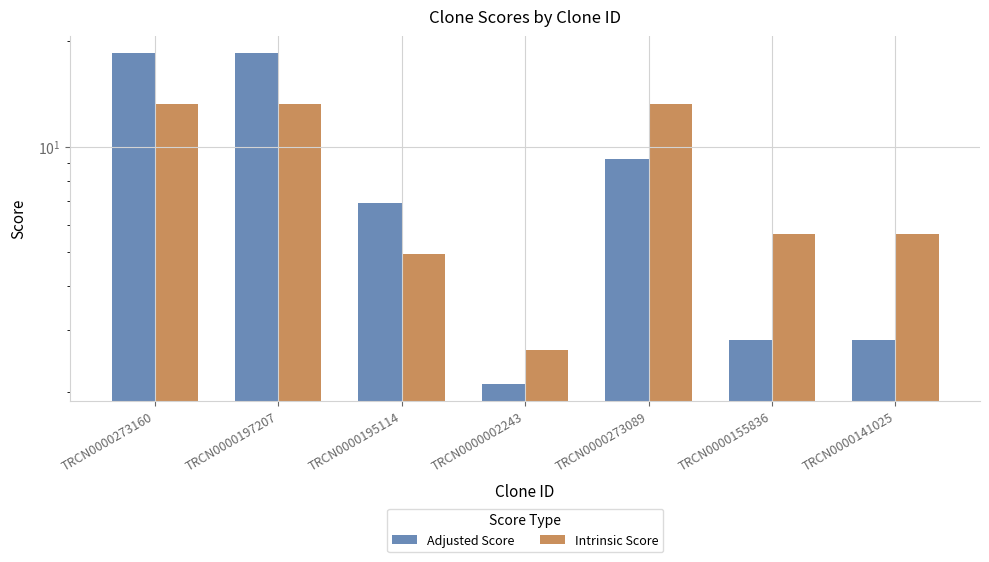

Rank the series by their average value, from lowest to highest.

Intrinsic Score, Adjusted Score